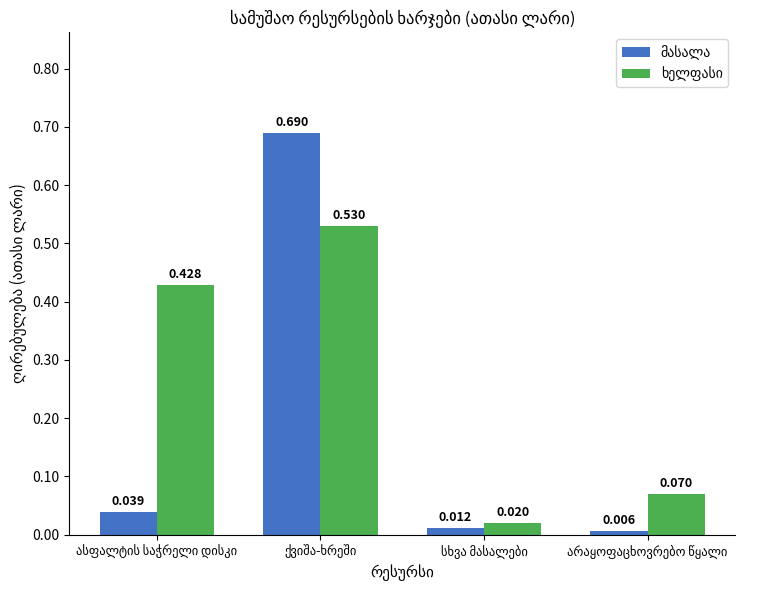

How many distinct data groups are displayed?

2